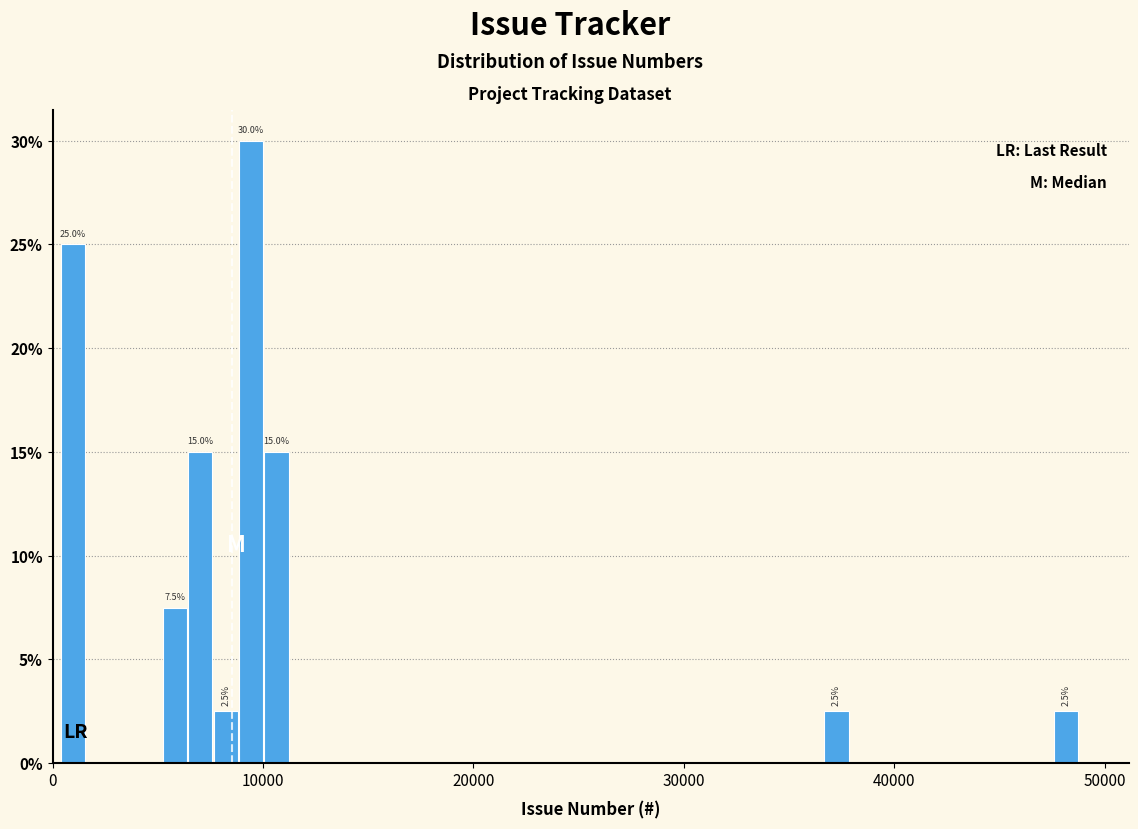

Around what value on the x-axis is the tallest bar? Give the approximate position of its centre, as read against the axis.

9000